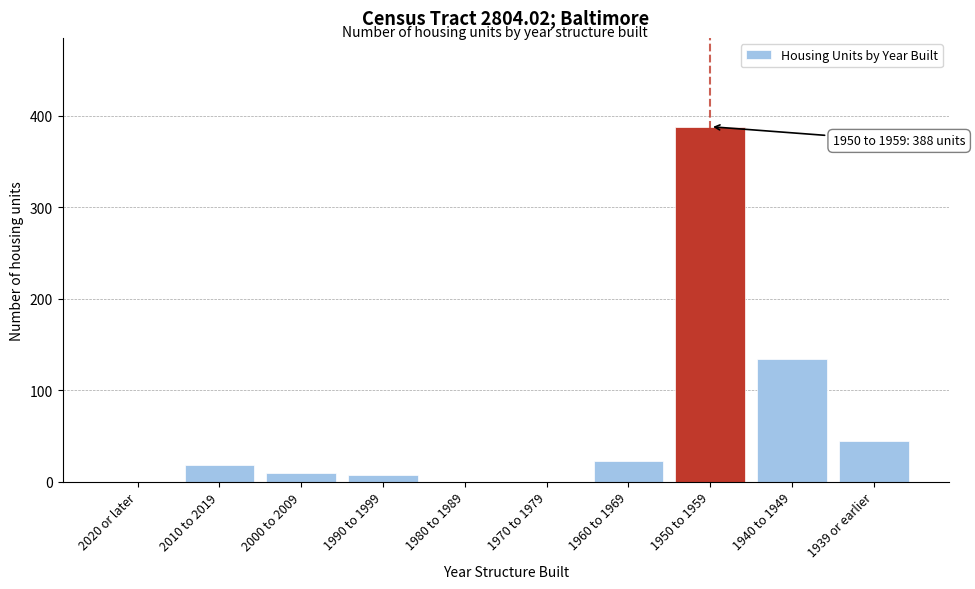

Reading right to left, what are all the values shown in this chart?

1939 or earlier=45	1940 to 1949=134	1950 to 1959=388	1960 to 1969=23	1970 to 1979=0	1980 to 1989=0	1990 to 1999=7	2000 to 2009=10	2010 to 2019=18	2020 or later=0